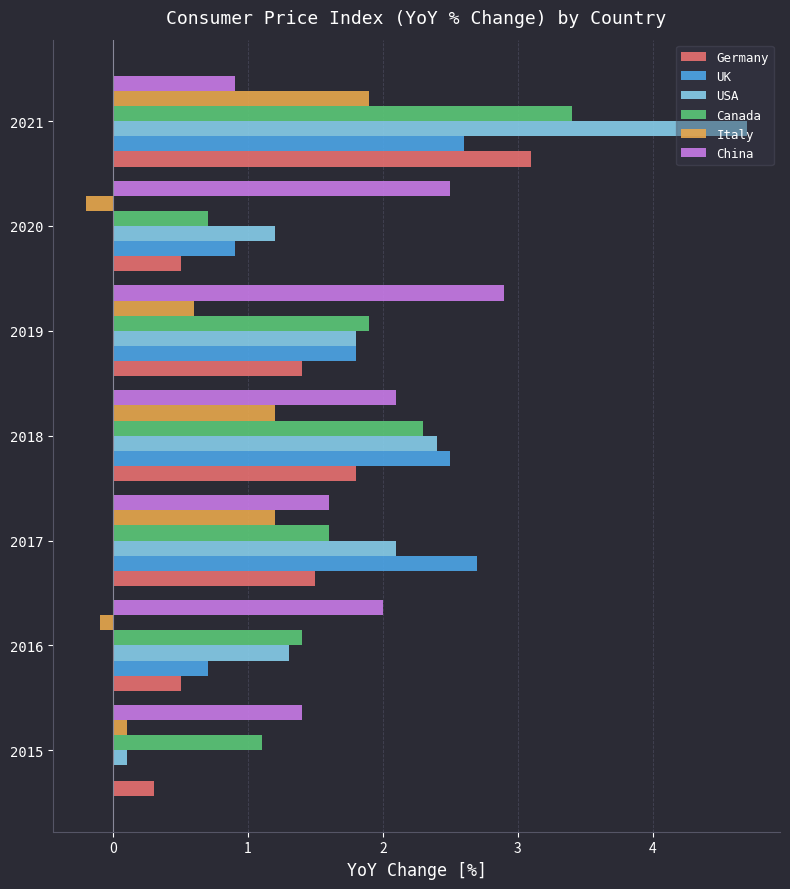

What is the approximate value of Germany at 2019?

1.4